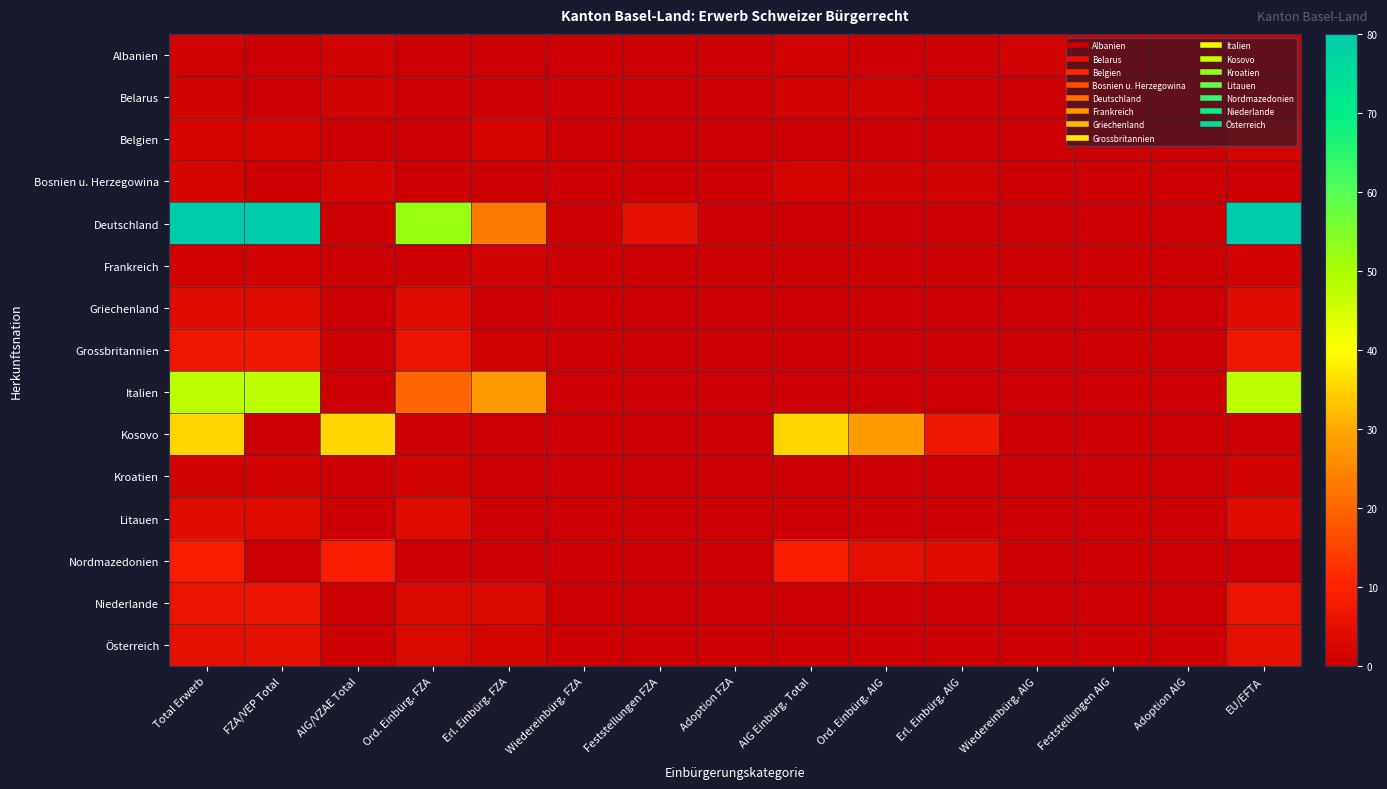

Reading left to right, list all the values displayed in this chart.

Albanien: Total Erwerb=1	FZA/VEP Total=0	AIG/VZAE Total=1	Ord. Einbürg. FZA=0	Erl. Einbürg. FZA=0	Wiedereinbürg. FZA=0	Feststellungen FZA=0	Adoption FZA=0	AIG Einbürg. Total=1	Ord. Einbürg. AIG=0	Erl. Einbürg. AIG=0	Wiedereinbürg. AIG=1	Feststellungen AIG=0	Adoption AIG=0	EU/EFTA=0
Belarus: Total Erwerb=1	FZA/VEP Total=0	AIG/VZAE Total=1	Ord. Einbürg. FZA=0	Erl. Einbürg. FZA=0	Wiedereinbürg. FZA=0	Feststellungen FZA=0	Adoption FZA=0	AIG Einbürg. Total=1	Ord. Einbürg. AIG=1	Erl. Einbürg. AIG=0	Wiedereinbürg. AIG=0	Feststellungen AIG=0	Adoption AIG=0	EU/EFTA=0
Belgien: Total Erwerb=2	FZA/VEP Total=2	AIG/VZAE Total=0	Ord. Einbürg. FZA=0	Erl. Einbürg. FZA=2	Wiedereinbürg. FZA=0	Feststellungen FZA=0	Adoption FZA=0	AIG Einbürg. Total=0	Ord. Einbürg. AIG=0	Erl. Einbürg. AIG=0	Wiedereinbürg. AIG=0	Feststellungen AIG=0	Adoption AIG=0	EU/EFTA=2
Bosnien u. Herzegowina: Total Erwerb=2	FZA/VEP Total=0	AIG/VZAE Total=2	Ord. Einbürg. FZA=0	Erl. Einbürg. FZA=0	Wiedereinbürg. FZA=0	Feststellungen FZA=0	Adoption FZA=0	AIG Einbürg. Total=2	Ord. Einbürg. AIG=1	Erl. Einbürg. AIG=1	Wiedereinbürg. AIG=0	Feststellungen AIG=0	Adoption AIG=0	EU/EFTA=0
Deutschland: Total Erwerb=80	FZA/VEP Total=80	AIG/VZAE Total=0	Ord. Einbürg. FZA=52	Erl. Einbürg. FZA=23	Wiedereinbürg. FZA=0	Feststellungen FZA=5	Adoption FZA=0	AIG Einbürg. Total=0	Ord. Einbürg. AIG=0	Erl. Einbürg. AIG=0	Wiedereinbürg. AIG=0	Feststellungen AIG=0	Adoption AIG=0	EU/EFTA=80
Frankreich: Total Erwerb=1	FZA/VEP Total=1	AIG/VZAE Total=0	Ord. Einbürg. FZA=0	Erl. Einbürg. FZA=1	Wiedereinbürg. FZA=0	Feststellungen FZA=0	Adoption FZA=0	AIG Einbürg. Total=0	Ord. Einbürg. AIG=0	Erl. Einbürg. AIG=0	Wiedereinbürg. AIG=0	Feststellungen AIG=0	Adoption AIG=0	EU/EFTA=1
Griechenland: Total Erwerb=4	FZA/VEP Total=4	AIG/VZAE Total=0	Ord. Einbürg. FZA=4	Erl. Einbürg. FZA=0	Wiedereinbürg. FZA=0	Feststellungen FZA=0	Adoption FZA=0	AIG Einbürg. Total=0	Ord. Einbürg. AIG=0	Erl. Einbürg. AIG=0	Wiedereinbürg. AIG=0	Feststellungen AIG=0	Adoption AIG=0	EU/EFTA=4
Grossbritannien: Total Erwerb=7	FZA/VEP Total=7	AIG/VZAE Total=0	Ord. Einbürg. FZA=6	Erl. Einbürg. FZA=1	Wiedereinbürg. FZA=0	Feststellungen FZA=0	Adoption FZA=0	AIG Einbürg. Total=0	Ord. Einbürg. AIG=0	Erl. Einbürg. AIG=0	Wiedereinbürg. AIG=0	Feststellungen AIG=0	Adoption AIG=0	EU/EFTA=7
Italien: Total Erwerb=48	FZA/VEP Total=48	AIG/VZAE Total=0	Ord. Einbürg. FZA=20	Erl. Einbürg. FZA=28	Wiedereinbürg. FZA=0	Feststellungen FZA=0	Adoption FZA=0	AIG Einbürg. Total=0	Ord. Einbürg. AIG=0	Erl. Einbürg. AIG=0	Wiedereinbürg. AIG=0	Feststellungen AIG=0	Adoption AIG=0	EU/EFTA=48
Kosovo: Total Erwerb=35	FZA/VEP Total=0	AIG/VZAE Total=35	Ord. Einbürg. FZA=0	Erl. Einbürg. FZA=0	Wiedereinbürg. FZA=0	Feststellungen FZA=0	Adoption FZA=0	AIG Einbürg. Total=35	Ord. Einbürg. AIG=28	Erl. Einbürg. AIG=7	Wiedereinbürg. AIG=0	Feststellungen AIG=0	Adoption AIG=0	EU/EFTA=0
Kroatien: Total Erwerb=1	FZA/VEP Total=1	AIG/VZAE Total=0	Ord. Einbürg. FZA=1	Erl. Einbürg. FZA=0	Wiedereinbürg. FZA=0	Feststellungen FZA=0	Adoption FZA=0	AIG Einbürg. Total=0	Ord. Einbürg. AIG=0	Erl. Einbürg. AIG=0	Wiedereinbürg. AIG=0	Feststellungen AIG=0	Adoption AIG=0	EU/EFTA=1
Litauen: Total Erwerb=4	FZA/VEP Total=4	AIG/VZAE Total=0	Ord. Einbürg. FZA=4	Erl. Einbürg. FZA=0	Wiedereinbürg. FZA=0	Feststellungen FZA=0	Adoption FZA=0	AIG Einbürg. Total=0	Ord. Einbürg. AIG=0	Erl. Einbürg. AIG=0	Wiedereinbürg. AIG=0	Feststellungen AIG=0	Adoption AIG=0	EU/EFTA=4
Nordmazedonien: Total Erwerb=9	FZA/VEP Total=0	AIG/VZAE Total=9	Ord. Einbürg. FZA=0	Erl. Einbürg. FZA=0	Wiedereinbürg. FZA=0	Feststellungen FZA=0	Adoption FZA=0	AIG Einbürg. Total=9	Ord. Einbürg. AIG=5	Erl. Einbürg. AIG=4	Wiedereinbürg. AIG=0	Feststellungen AIG=0	Adoption AIG=0	EU/EFTA=0
Niederlande: Total Erwerb=6	FZA/VEP Total=6	AIG/VZAE Total=0	Ord. Einbürg. FZA=3	Erl. Einbürg. FZA=3	Wiedereinbürg. FZA=0	Feststellungen FZA=0	Adoption FZA=0	AIG Einbürg. Total=0	Ord. Einbürg. AIG=0	Erl. Einbürg. AIG=0	Wiedereinbürg. AIG=0	Feststellungen AIG=0	Adoption AIG=0	EU/EFTA=6
Österreich: Total Erwerb=5	FZA/VEP Total=5	AIG/VZAE Total=0	Ord. Einbürg. FZA=3	Erl. Einbürg. FZA=2	Wiedereinbürg. FZA=0	Feststellungen FZA=0	Adoption FZA=0	AIG Einbürg. Total=0	Ord. Einbürg. AIG=0	Erl. Einbürg. AIG=0	Wiedereinbürg. AIG=0	Feststellungen AIG=0	Adoption AIG=0	EU/EFTA=5